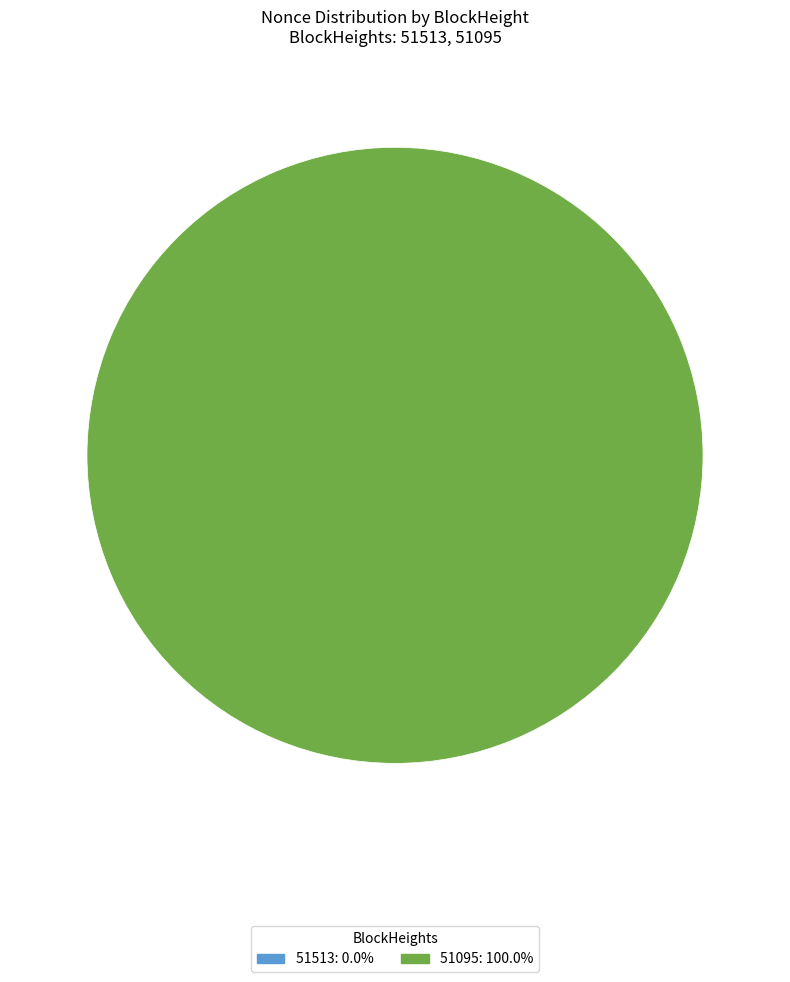

What is the change in value from 51513 to 51095?

+15583